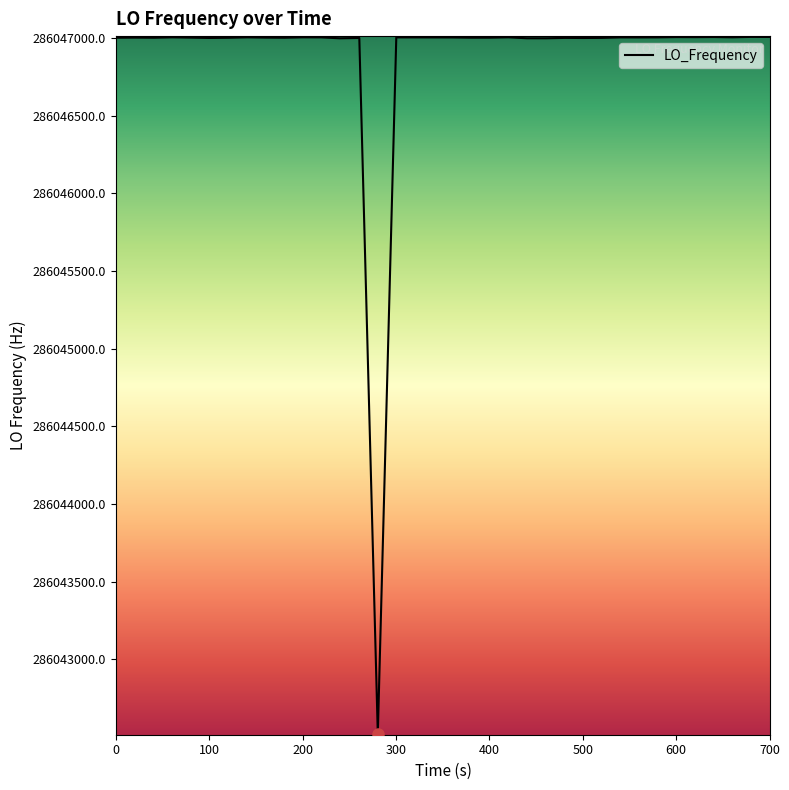

What is the difference between the maximum and minimum values?

4487.7